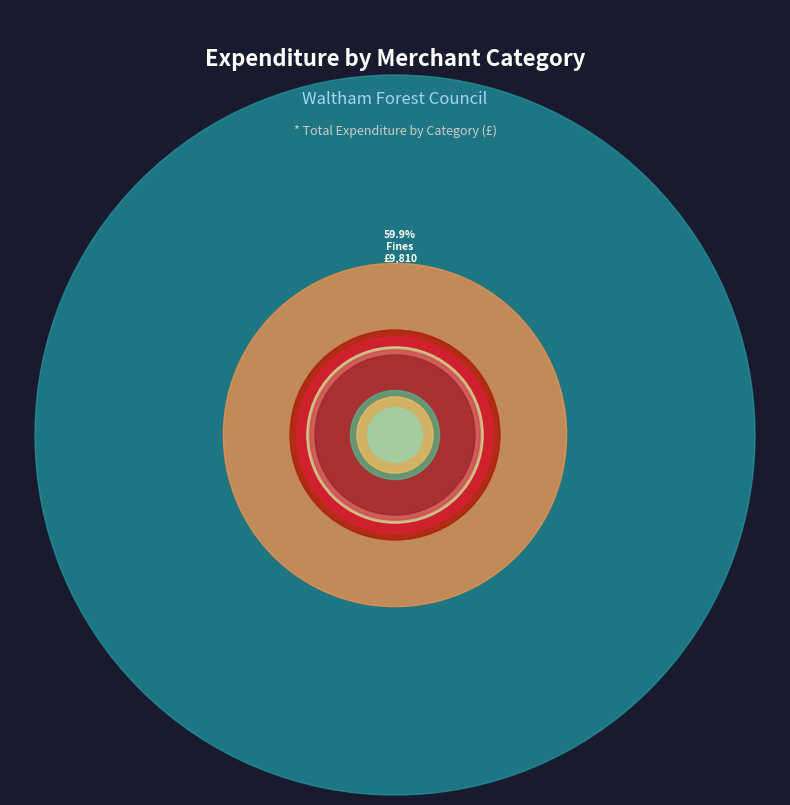

Rank the categories by value from lowest to highest.

Education Services, Computer Services, Government Services, Business Services, Service Station, Leather Goods Shop, Bus Services, Building Materials, Photography Store, Craft Store, Railways, Lodgings (CIPFA), Industrial Supplies, Computer Software, Lodgings, Equipment, Retail Stores, Advert Services, Fines